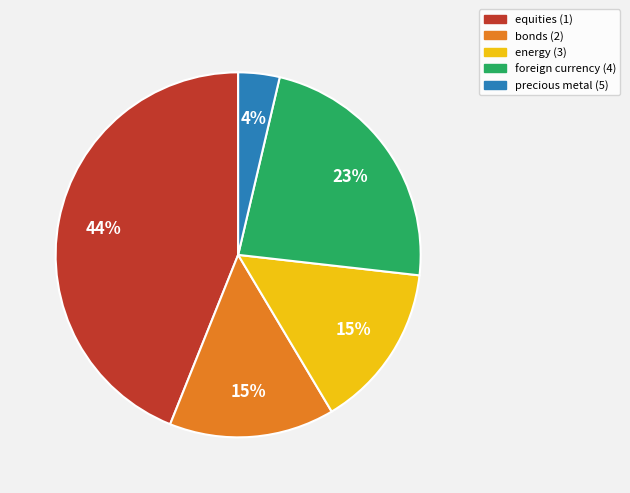

Is the sum of foreign currency (4) and energy (3) greater than half?

No